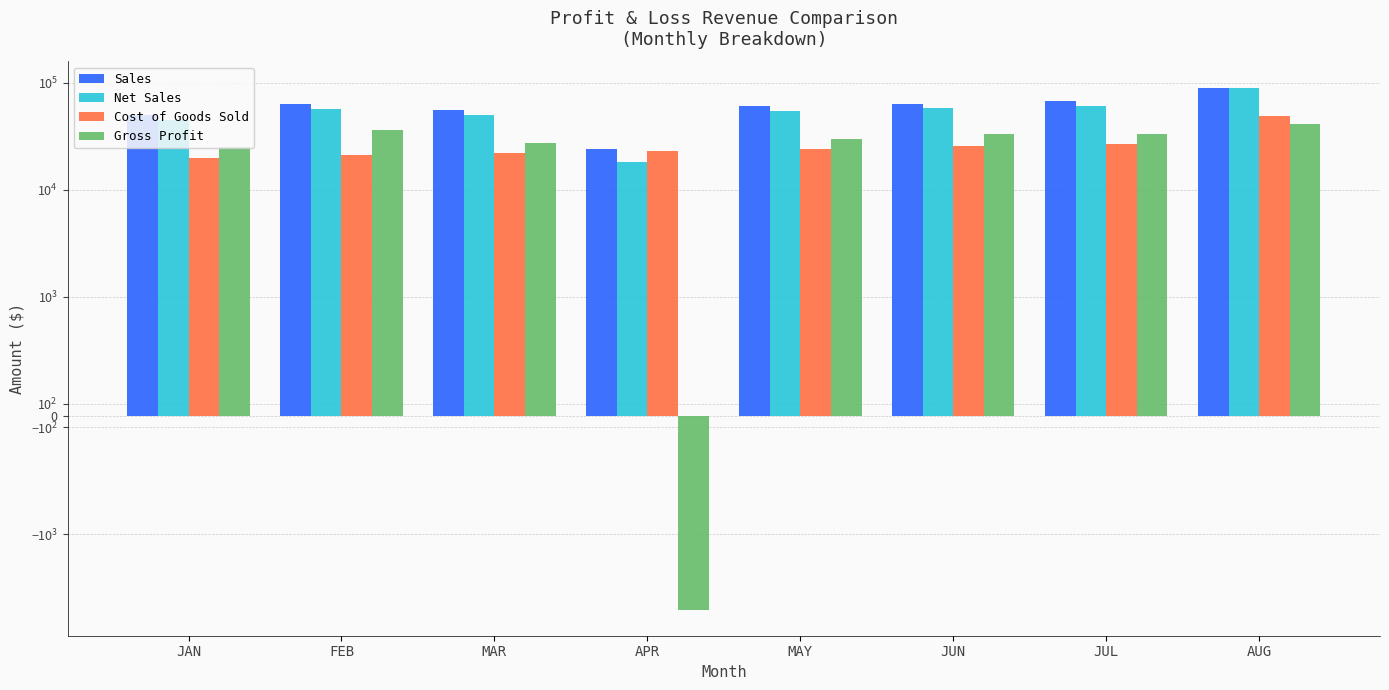

What is the sum of all Sales values?

472698.2